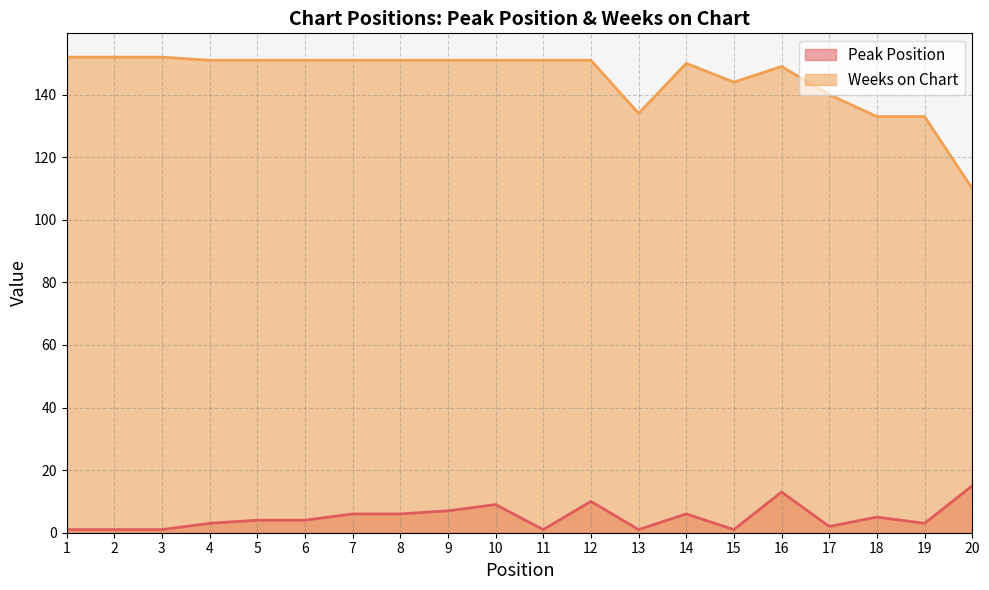

How many lines are shown in the chart?

2